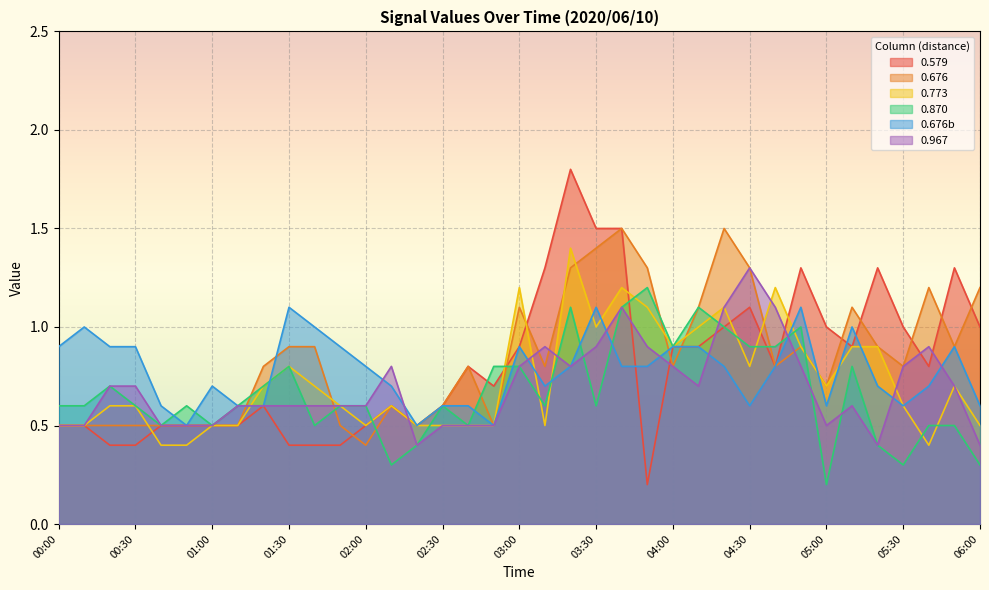

Reading left to right, what are all the values shown in this chart?

0.579: 0.5	0.5	0.4	0.4	0.5	0.5	0.5	0.5	0.6	0.4	0.4	0.4	0.5	0.6	0.5	0.6	0.8	0.7	0.9	1.3	1.8	1.5	1.5	0.2	0.9	0.9	1.0	1.1	0.8	1.3	1.0	0.9	1.3	1.0	0.8	1.3	1.0
0.676: 0.5	0.5	0.5	0.5	0.5	0.5	0.5	0.5	0.8	0.9	0.9	0.5	0.4	0.6	0.5	0.6	0.8	0.5	1.1	0.8	1.3	1.4	1.5	1.3	0.8	1.1	1.5	1.3	0.8	0.9	0.7	1.1	0.9	0.8	1.2	0.9	1.2
0.773: 0.5	0.5	0.6	0.6	0.4	0.4	0.5	0.5	0.7	0.8	0.7	0.6	0.5	0.6	0.5	0.5	0.5	0.5	1.2	0.5	1.4	1.0	1.2	1.1	0.9	1.0	1.1	0.8	1.2	0.9	0.7	0.9	0.9	0.6	0.4	0.7	0.5
0.870: 0.6	0.6	0.7	0.6	0.5	0.6	0.5	0.6	0.7	0.8	0.5	0.6	0.6	0.3	0.4	0.6	0.5	0.8	0.8	0.6	1.1	0.6	1.1	1.2	0.9	1.1	1.0	0.9	0.9	1.0	0.2	0.8	0.4	0.3	0.5	0.5	0.3
0.676b: 0.9	1.0	0.9	0.9	0.6	0.5	0.7	0.6	0.6	1.1	1.0	0.9	0.8	0.7	0.5	0.6	0.6	0.5	0.9	0.7	0.8	1.1	0.8	0.8	0.9	0.9	0.8	0.6	0.8	1.1	0.6	1.0	0.7	0.6	0.7	0.9	0.6
0.967: 0.5	0.5	0.7	0.7	0.5	0.5	0.5	0.6	0.6	0.6	0.6	0.6	0.6	0.8	0.4	0.5	0.5	0.5	0.8	0.9	0.8	0.9	1.1	0.9	0.8	0.7	1.1	1.3	1.1	0.8	0.5	0.6	0.4	0.8	0.9	0.7	0.4